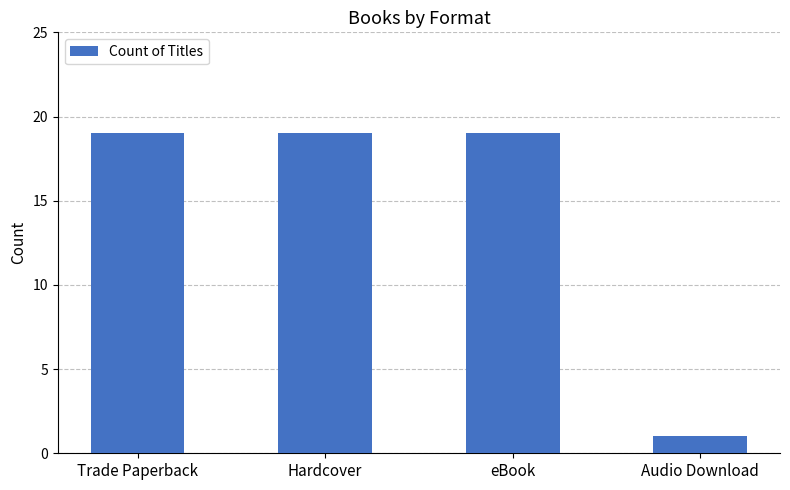

What is the label of the 1st bar from the left?

Trade Paperback